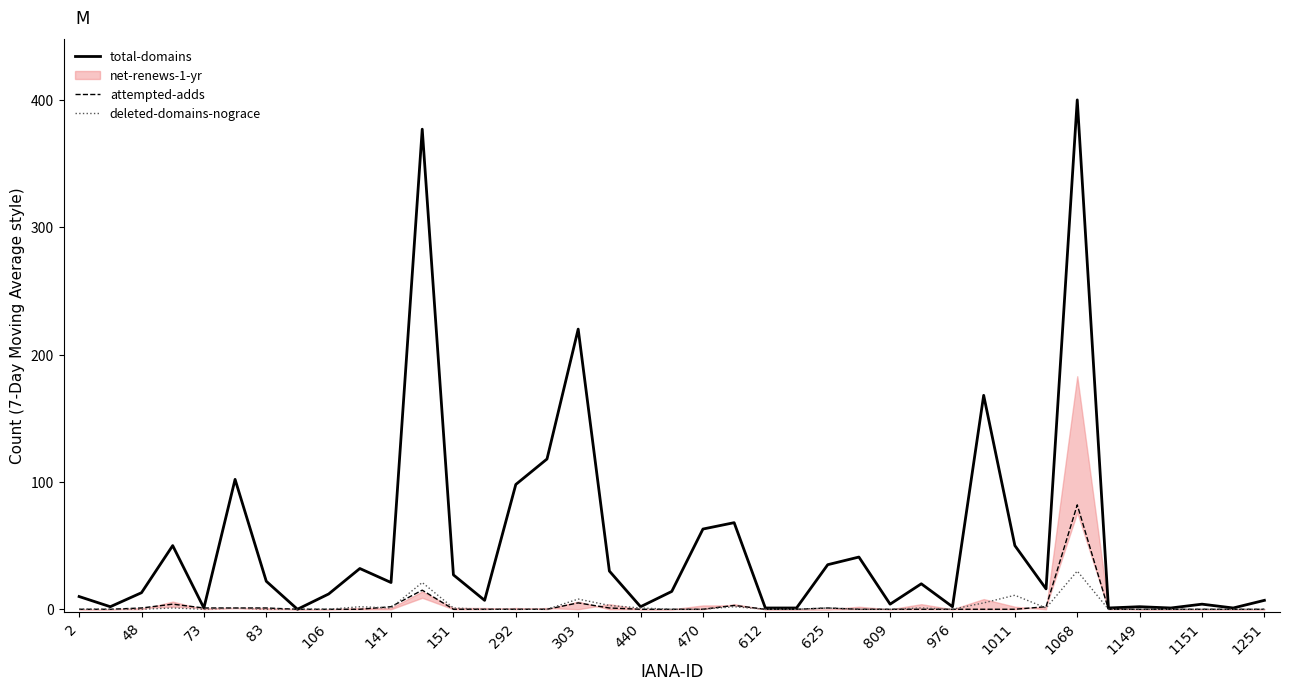

Reading left to right, list all the values displayed in this chart.

total-domains: 10	2	13	50	1	102	22	0	12	32	21	377	27	7	98	118	220	30	2	14	63	68	1	1	35	41	4	20	2	168	50	16	400	1	2	1	4	1	7
attempted-adds: 0	0	1	4	1	1	1	0	0	0	2	15	0	0	0	0	5	1	0	0	0	3	0	0	1	0	0	0	0	0	0	2	82	0	0	0	0	0	0
deleted-domains-nograce: 0	0	0	1	0	1	0	0	0	2	1	21	1	0	0	0	8	3	1	0	0	2	0	0	1	0	0	1	0	5	11	1	30	0	0	0	0	0	0